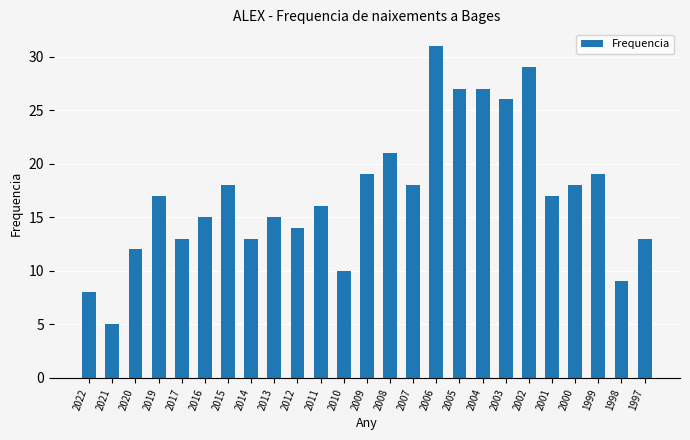

Read the value at 2011.

16